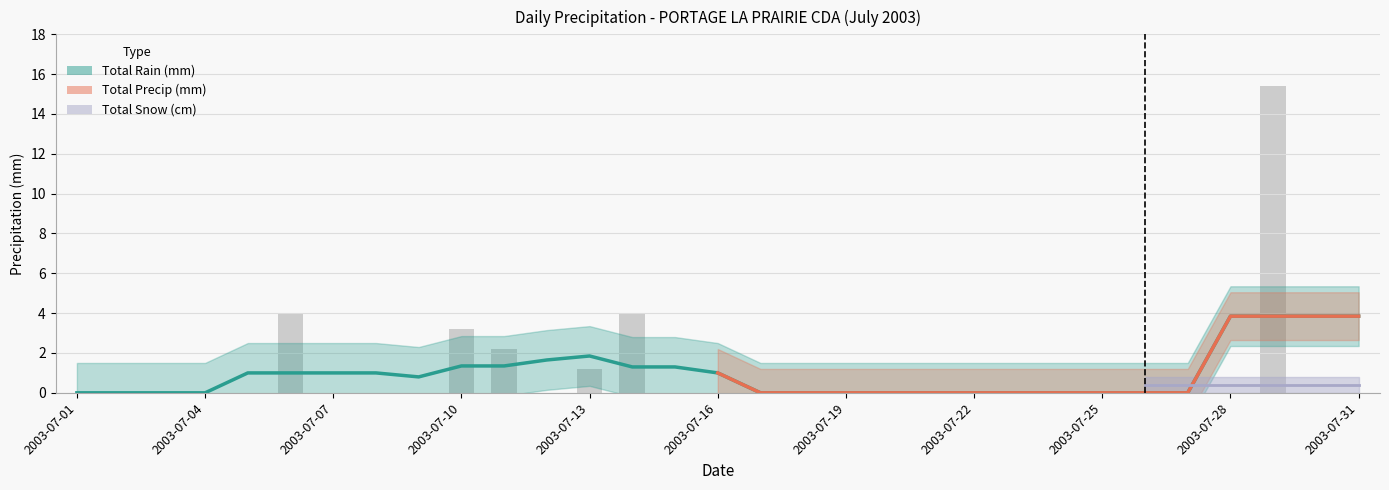

The value of Total Rain (mm) at 2003-07-19 is 0.0. True or false?

True